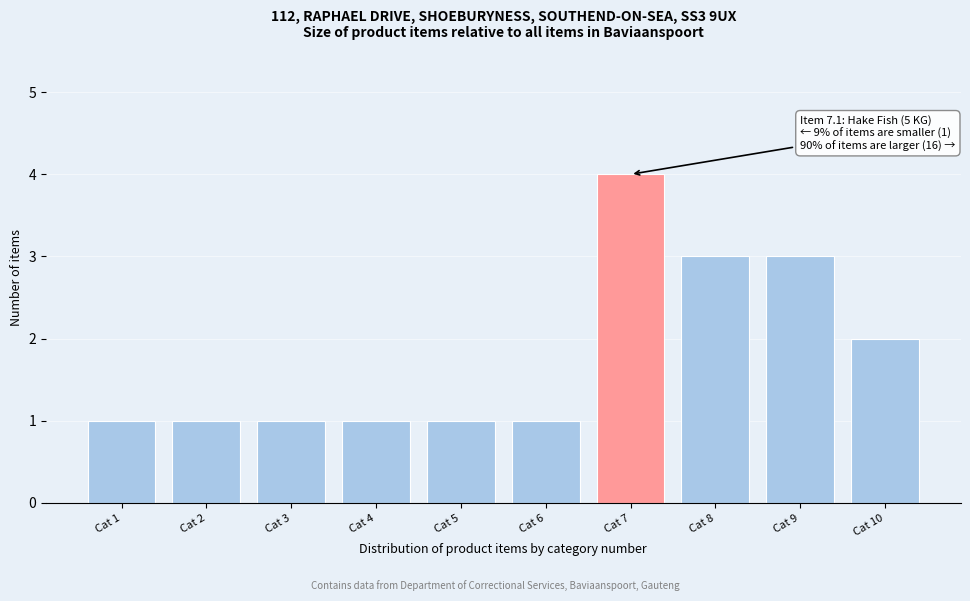

Reading right to left, transcribe all the data shown in this chart.

Cat 10=2	Cat 9=3	Cat 8=3	Cat 7=4	Cat 6=1	Cat 5=1	Cat 4=1	Cat 3=1	Cat 2=1	Cat 1=1